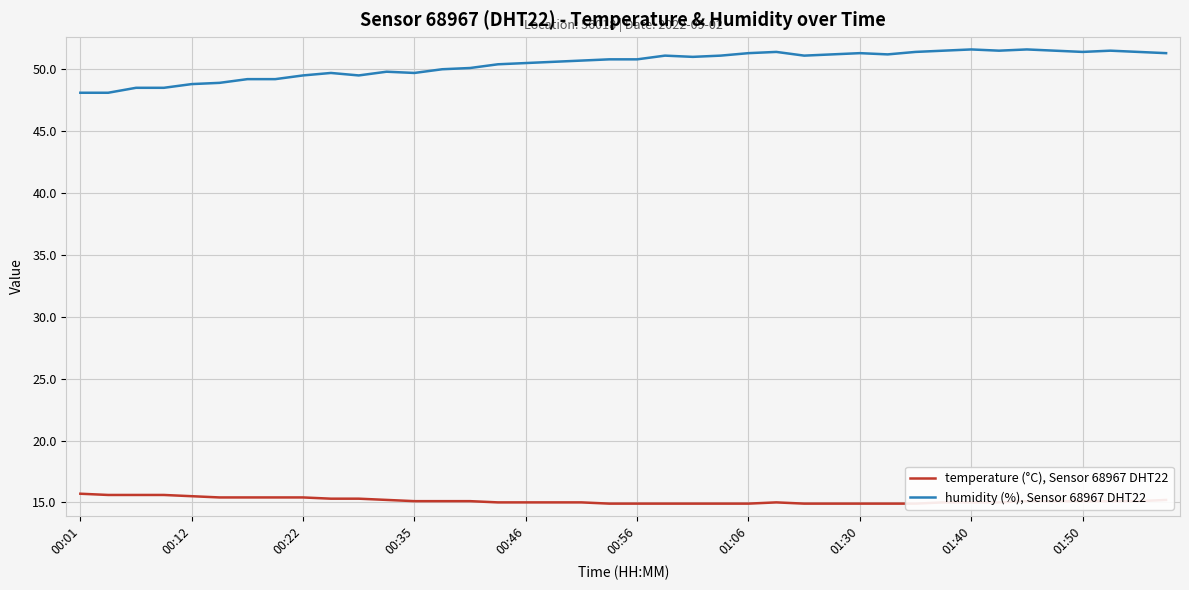

Between 18 and 26, which series saw the biggest shift?

humidity (%), Sensor 68967 DHT22